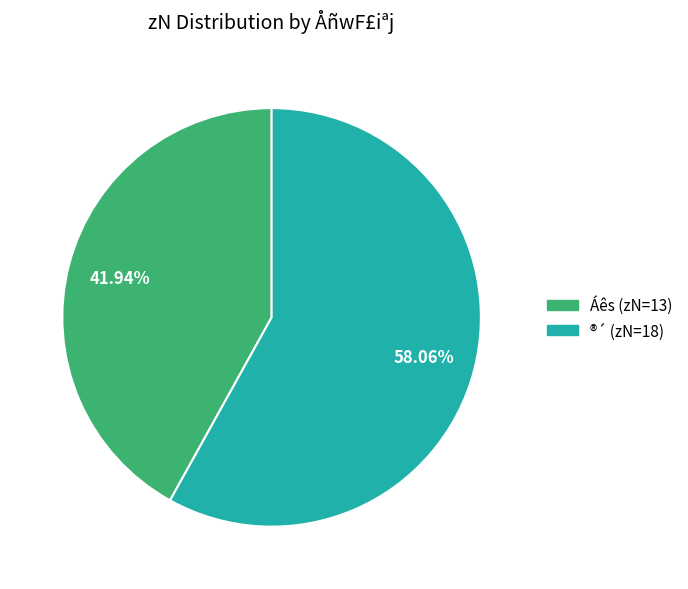

Does any single category account for the majority?

Yes